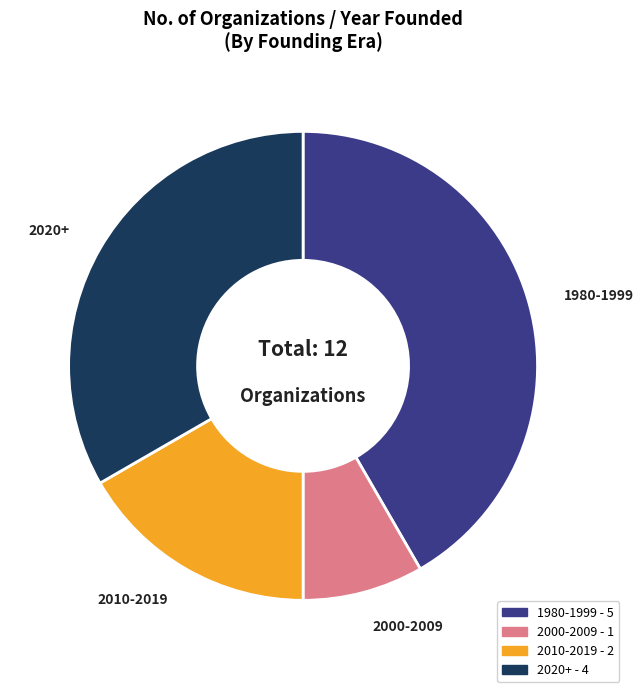

Is there a majority slice in this chart?

No